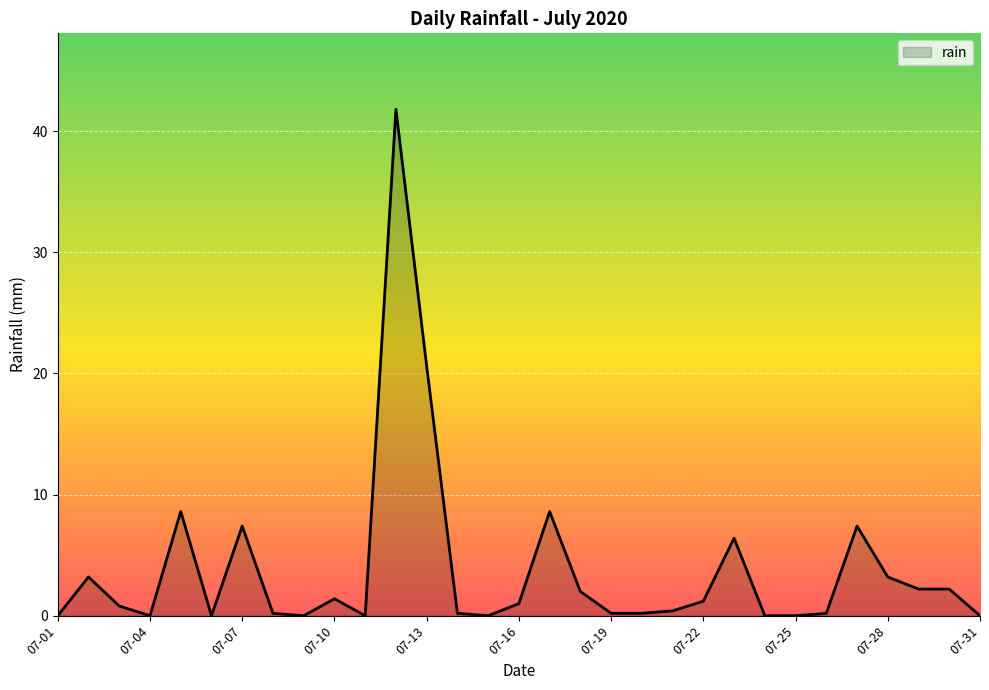

What is the maximum value shown in the chart?

41.8